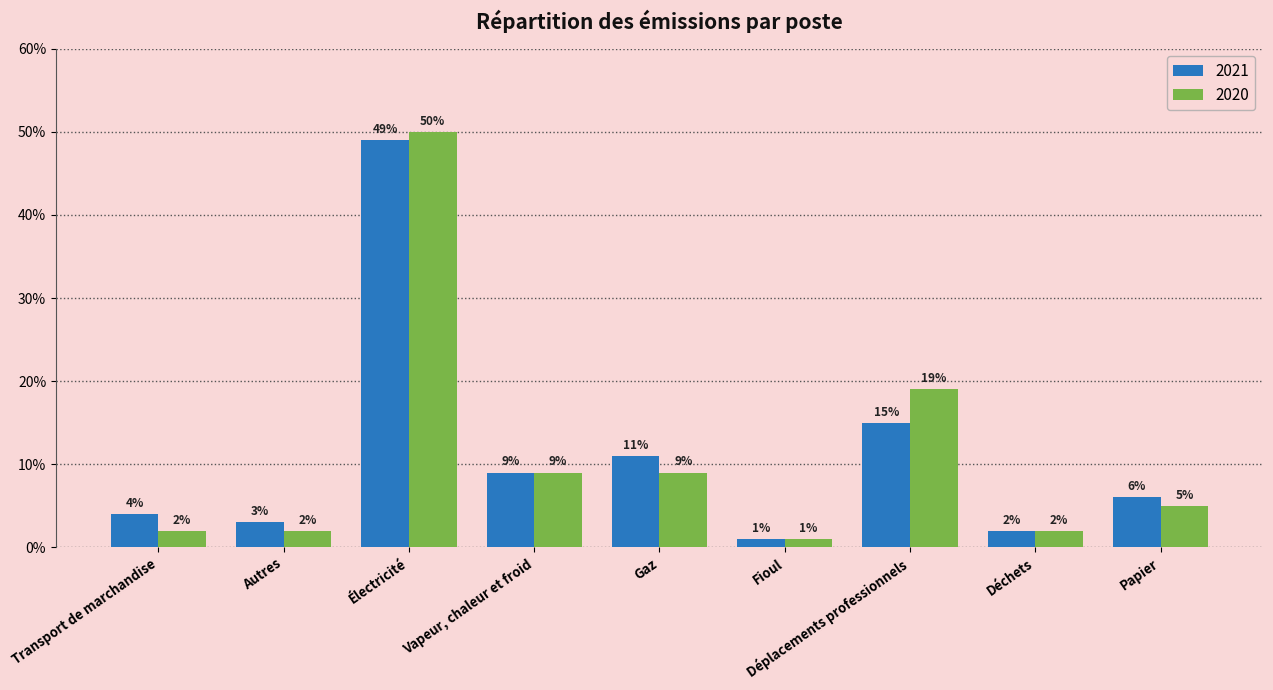

What are all the series names shown in the legend?

2021, 2020